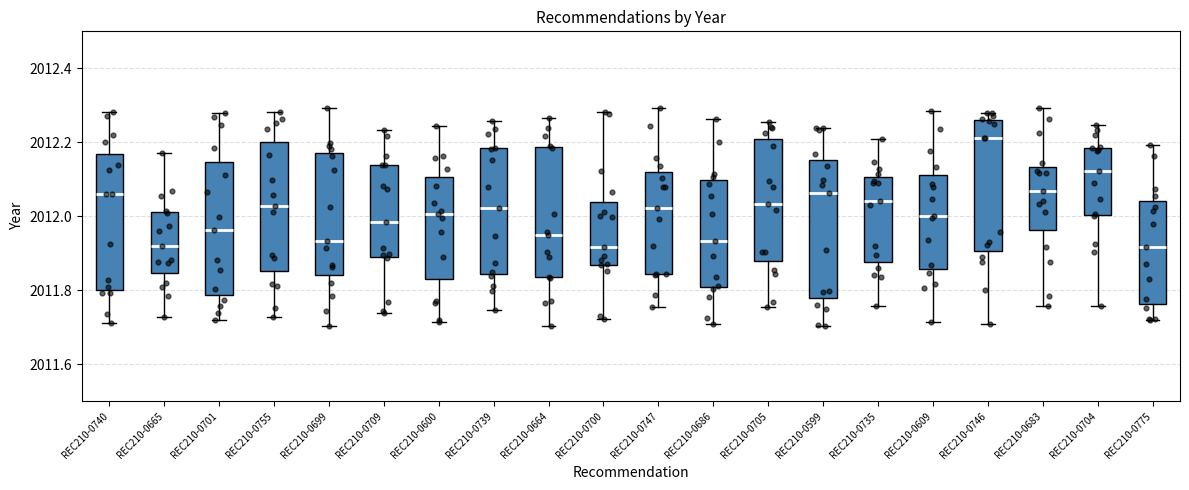

Reading left to right, read every box against the y-axis: the position of its median line, the range the box covers, and the ends of its whiskers. The values are not printed on the chart, so give them approximately, as read against the axis.

REC210-0740: median 2012.06, box 2011.80 to 2012.16, whiskers 2011.72 to 2012.28
REC210-0665: median 2011.92, box 2011.84 to 2012.02, whiskers 2011.72 to 2012.18
REC210-0701: median 2011.96, box 2011.78 to 2012.14, whiskers 2011.72 to 2012.28
REC210-0755: median 2012.02, box 2011.86 to 2012.20, whiskers 2011.72 to 2012.28
REC210-0699: median 2011.94, box 2011.84 to 2012.18, whiskers 2011.70 to 2012.30
REC210-0709: median 2011.98, box 2011.90 to 2012.14, whiskers 2011.74 to 2012.24
REC210-0600: median 2012.00, box 2011.84 to 2012.10, whiskers 2011.72 to 2012.24
REC210-0739: median 2012.02, box 2011.84 to 2012.18, whiskers 2011.74 to 2012.26
REC210-0664: median 2011.96, box 2011.84 to 2012.18, whiskers 2011.70 to 2012.26
REC210-0700: median 2011.92, box 2011.86 to 2012.04, whiskers 2011.72 to 2012.28
REC210-0747: median 2012.02, box 2011.84 to 2012.12, whiskers 2011.76 to 2012.30
REC210-0686: median 2011.94, box 2011.80 to 2012.10, whiskers 2011.70 to 2012.26
REC210-0705: median 2012.04, box 2011.88 to 2012.20, whiskers 2011.76 to 2012.26
REC210-0599: median 2012.06, box 2011.78 to 2012.16, whiskers 2011.70 to 2012.24
REC210-0735: median 2012.04, box 2011.88 to 2012.10, whiskers 2011.76 to 2012.20
REC210-0609: median 2012.00, box 2011.86 to 2012.12, whiskers 2011.72 to 2012.28
REC210-0746: median 2012.22, box 2011.90 to 2012.26, whiskers 2011.70 to 2012.28
REC210-0683: median 2012.06, box 2011.96 to 2012.14, whiskers 2011.76 to 2012.30
REC210-0704: median 2012.12, box 2012.00 to 2012.18, whiskers 2011.76 to 2012.24
REC210-0775: median 2011.92, box 2011.76 to 2012.04, whiskers 2011.72 to 2012.20